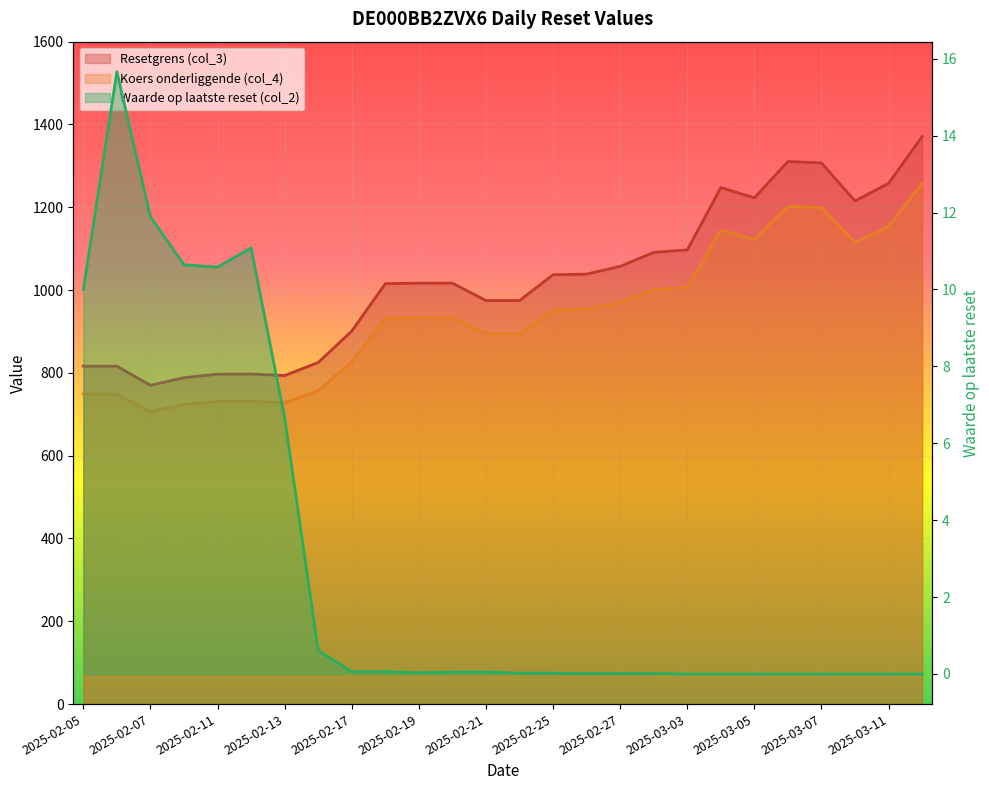

What is the difference between the Waarde op laatste reset (col_2) values at 2025-03-12 and 2025-02-21?

0.1